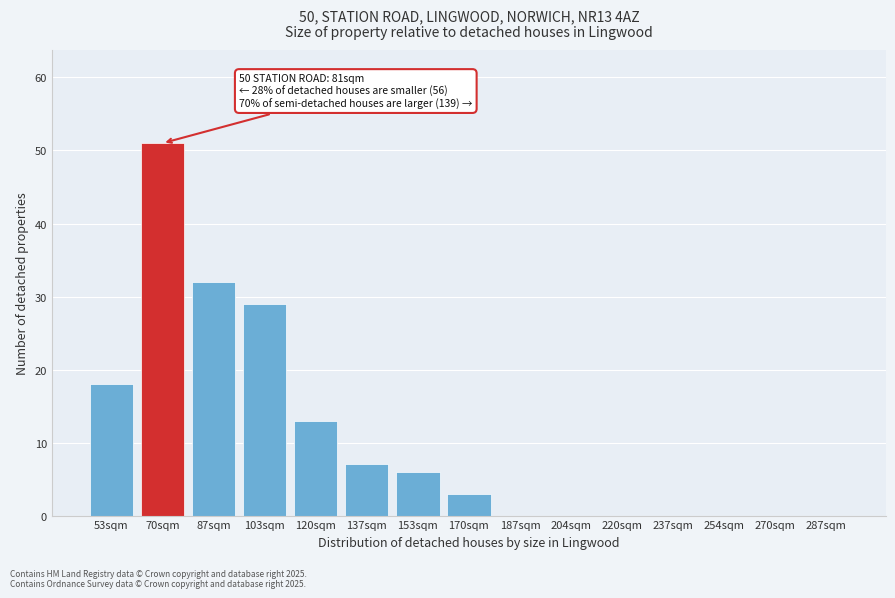

Reading left to right, list all the values displayed in this chart.

53sqm=18	70sqm=51	87sqm=32	103sqm=29	120sqm=13	137sqm=7	153sqm=6	170sqm=3	187sqm=0	204sqm=0	220sqm=0	237sqm=0	254sqm=0	270sqm=0	287sqm=0